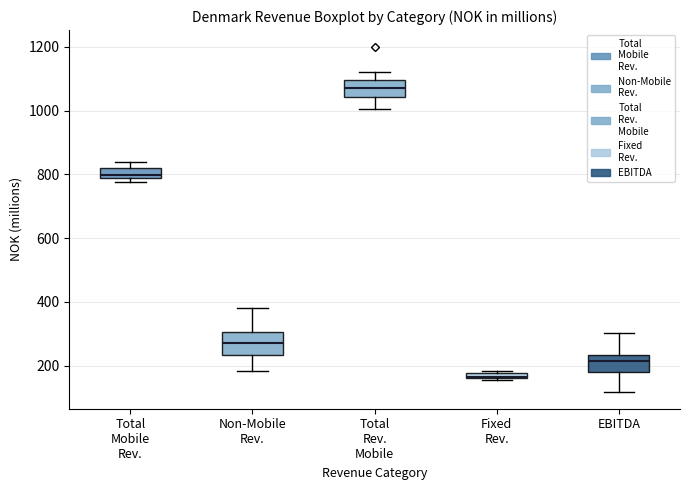

Where does the upper whisker of the box for Non-Mobile Rev. end on the y-axis? The values are not printed on the chart, so give them approximately, as read against the axis.

380